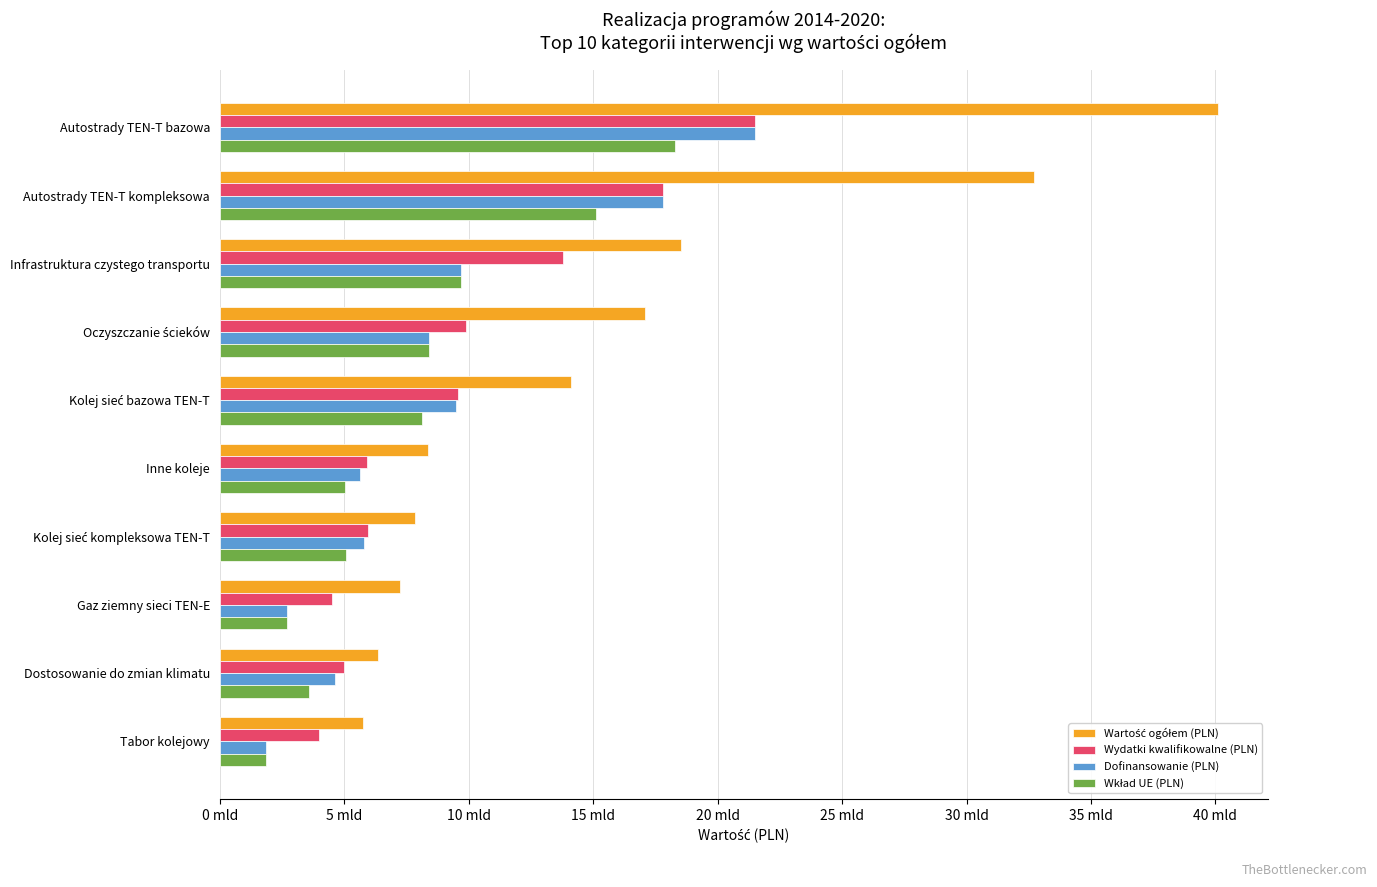

How many data points in Wkład UE (PLN) are above 8134197292?

5